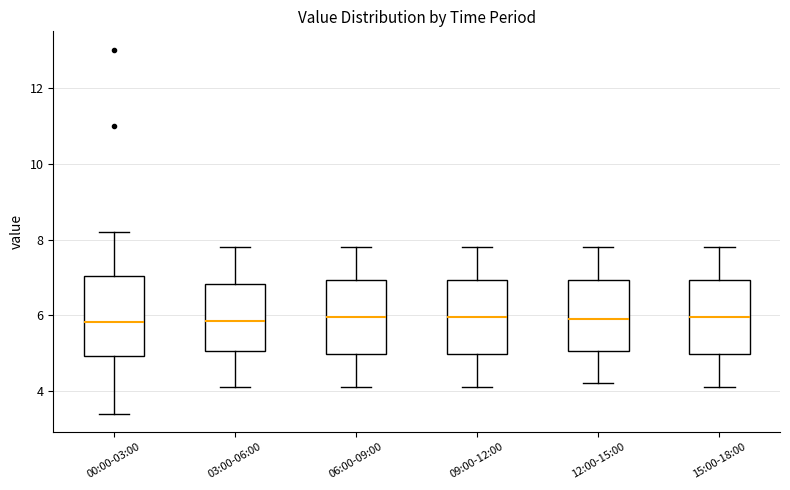

Reading left to right, read every box against the y-axis: the position of its median line, the range the box covers, and the ends of its whiskers. The values are not printed on the chart, so give them approximately, as read against the axis.

00:00-03:00: median 5.8, box 5.0 to 7.0, whiskers 3.4 to 8.2
03:00-06:00: median 5.8, box 5.0 to 6.8, whiskers 4.2 to 7.8
06:00-09:00: median 6.0, box 5.0 to 7.0, whiskers 4.2 to 7.8
09:00-12:00: median 6.0, box 5.0 to 7.0, whiskers 4.2 to 7.8
12:00-15:00: median 6.0, box 5.0 to 7.0, whiskers 4.2 to 7.8
15:00-18:00: median 6.0, box 5.0 to 7.0, whiskers 4.2 to 7.8